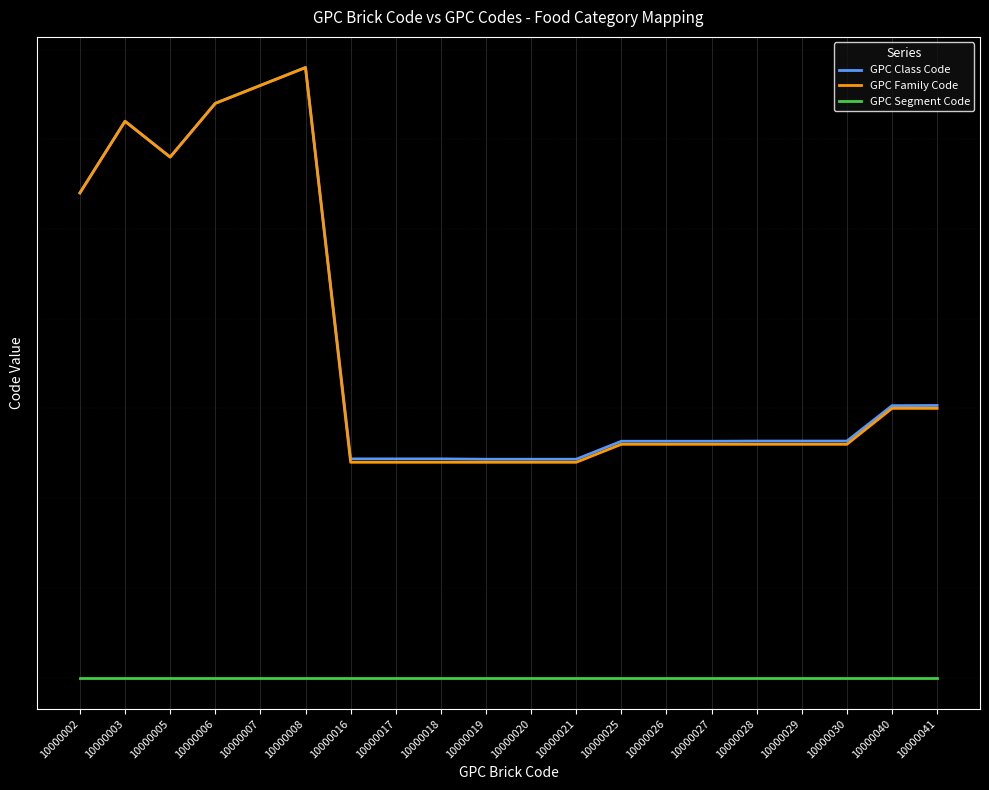

True or false: GPC Class Code has a value of 69005988 at 10000040.

False